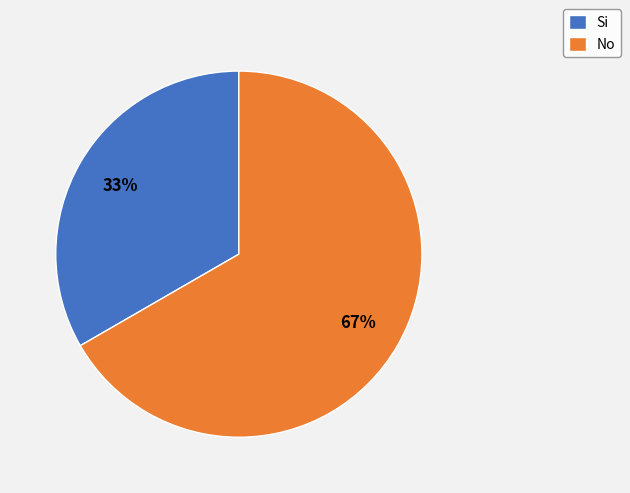

Do Si and No together represent more than half of the pie?

Yes